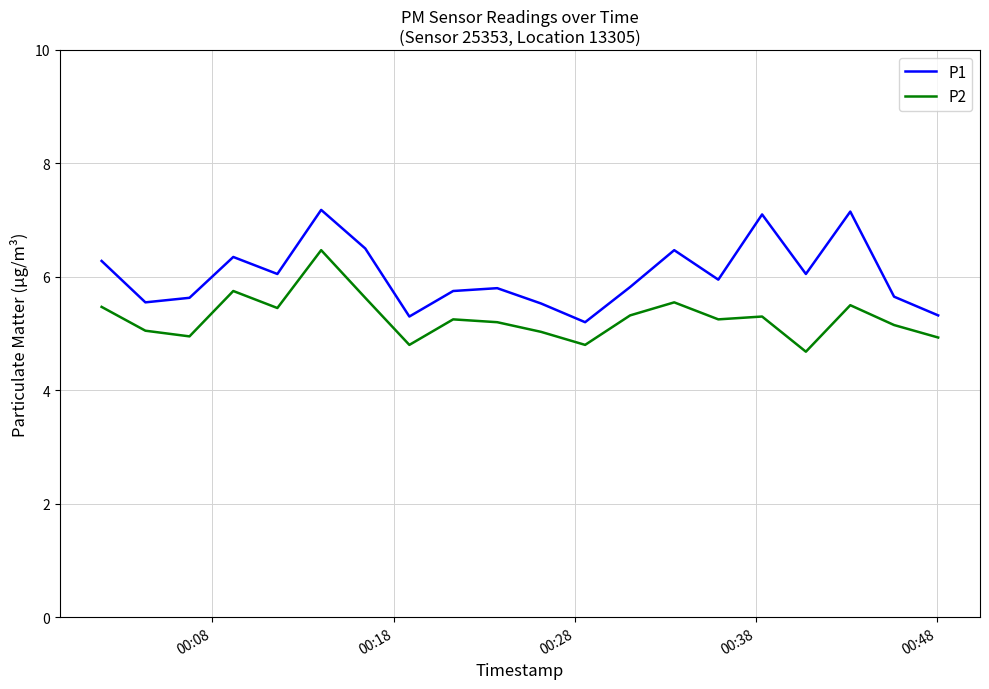

What is the lowest value of the P2 series?

4.7